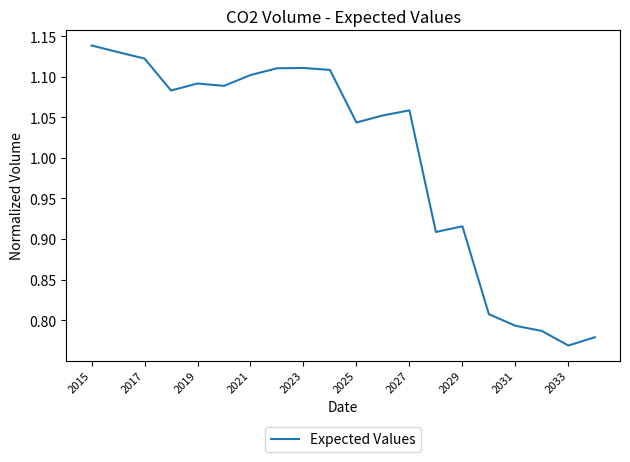

What is the difference between the maximum and minimum values?

0.4